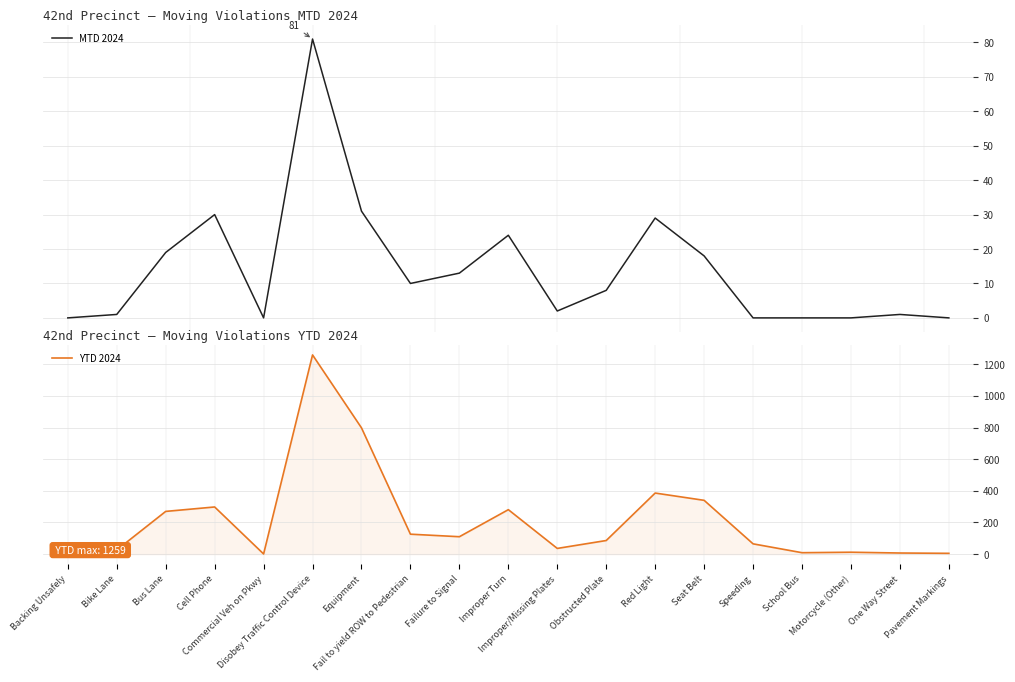

True or false: MTD 2024 has a value of 29 at Red Light.

True